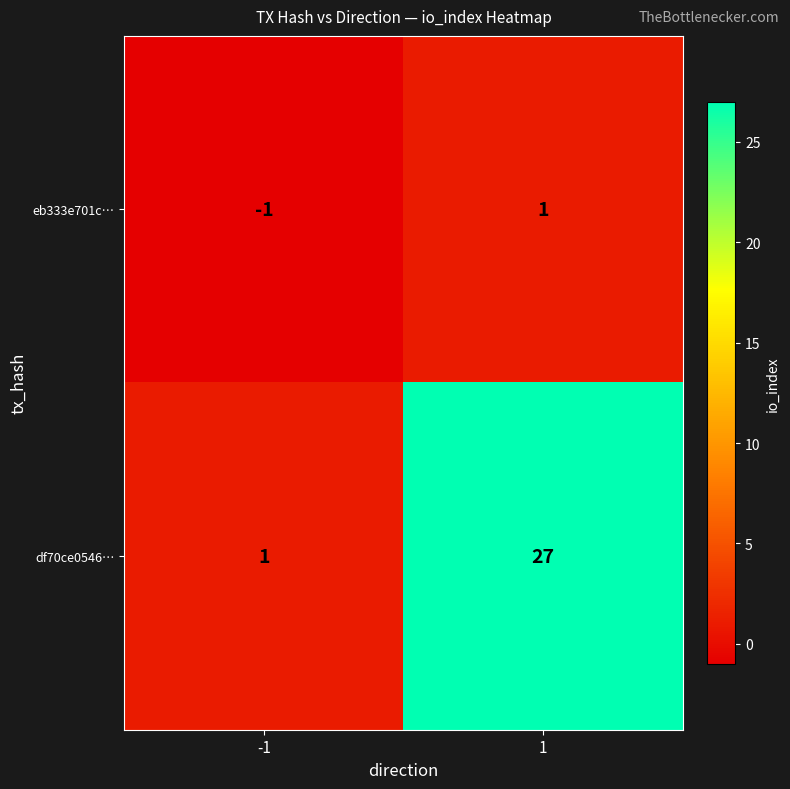

At how many categories does at least one series exceed 21?

1